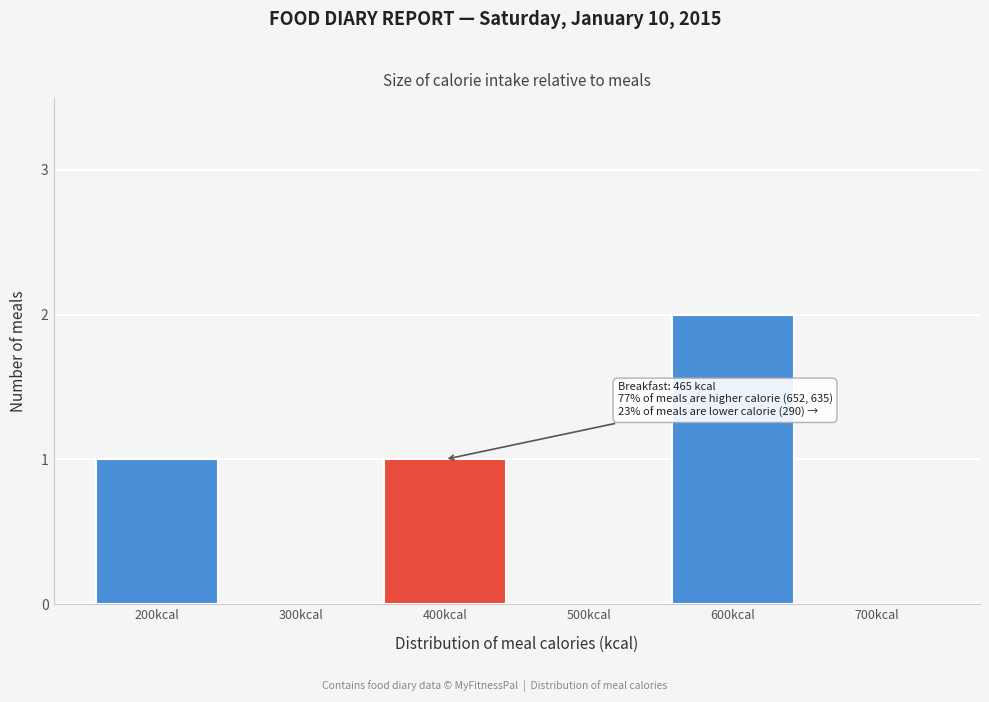

Reading left to right, transcribe all the data shown in this chart.

200kcal=1	300kcal=0	400kcal=1	500kcal=0	600kcal=2	700kcal=0